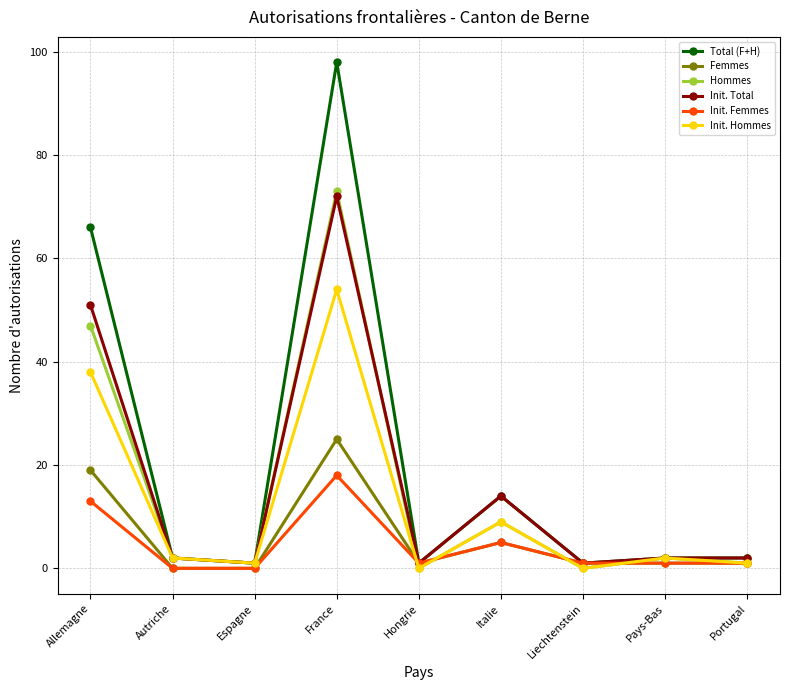

How many categories are shown in the chart?

9